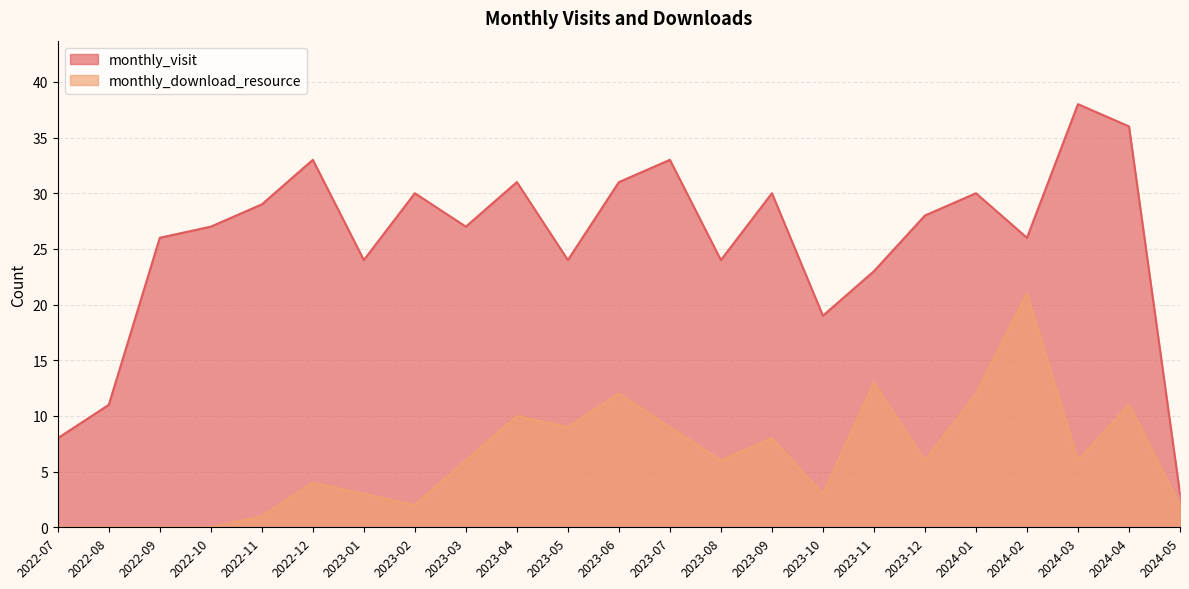

What position from the right is 2022-08?

22